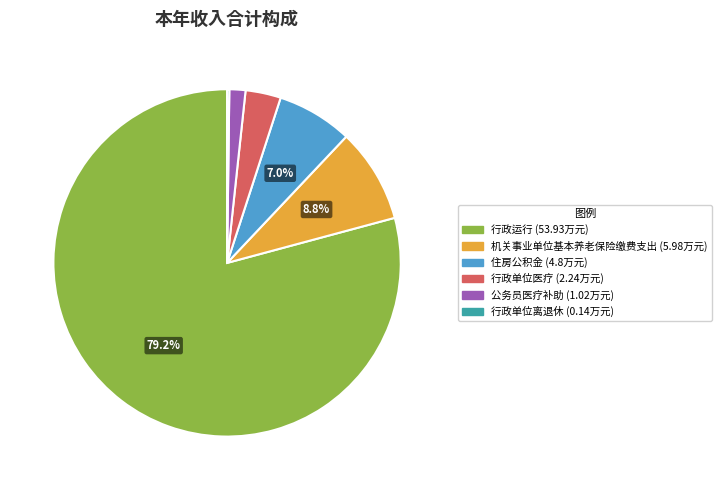

To the nearest percent, what is the average slice percentage?

17%